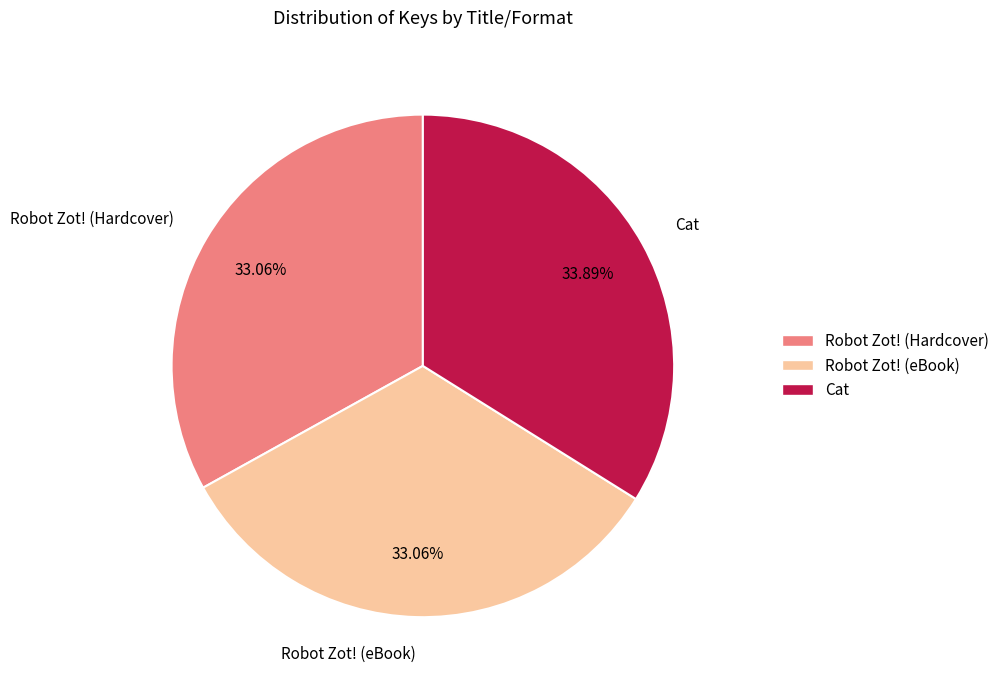

To the nearest percent, what portion does Cat represent?

34%